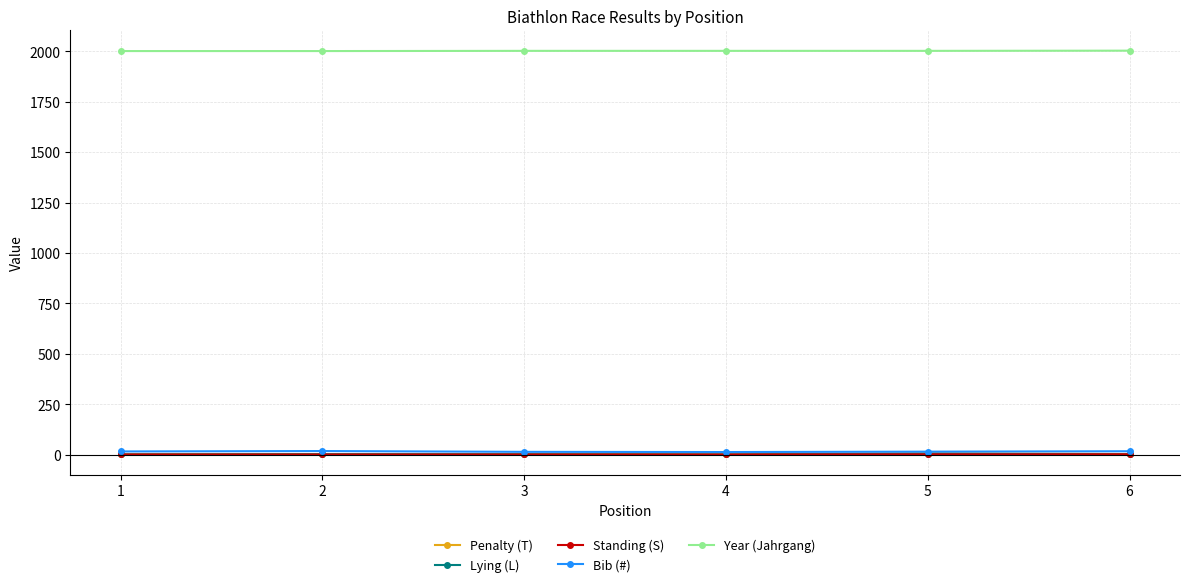

Which series has the largest total across all categories?

Year (Jahrgang)